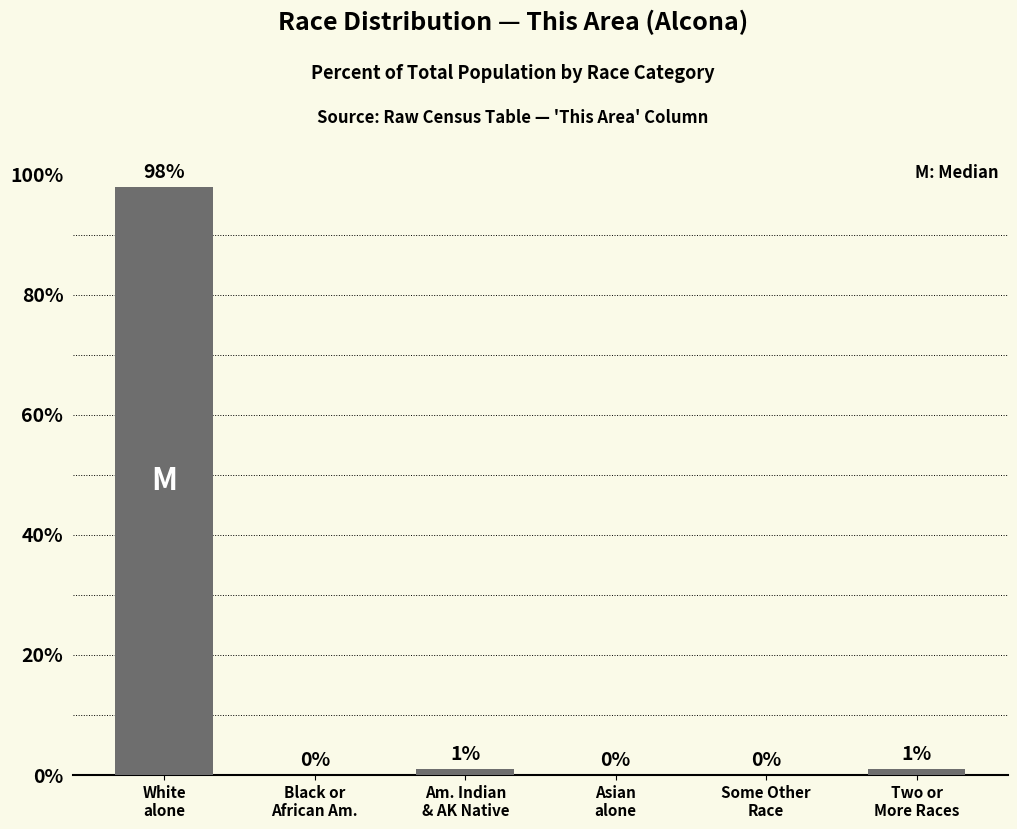

What is the maximum value shown in the chart?

98